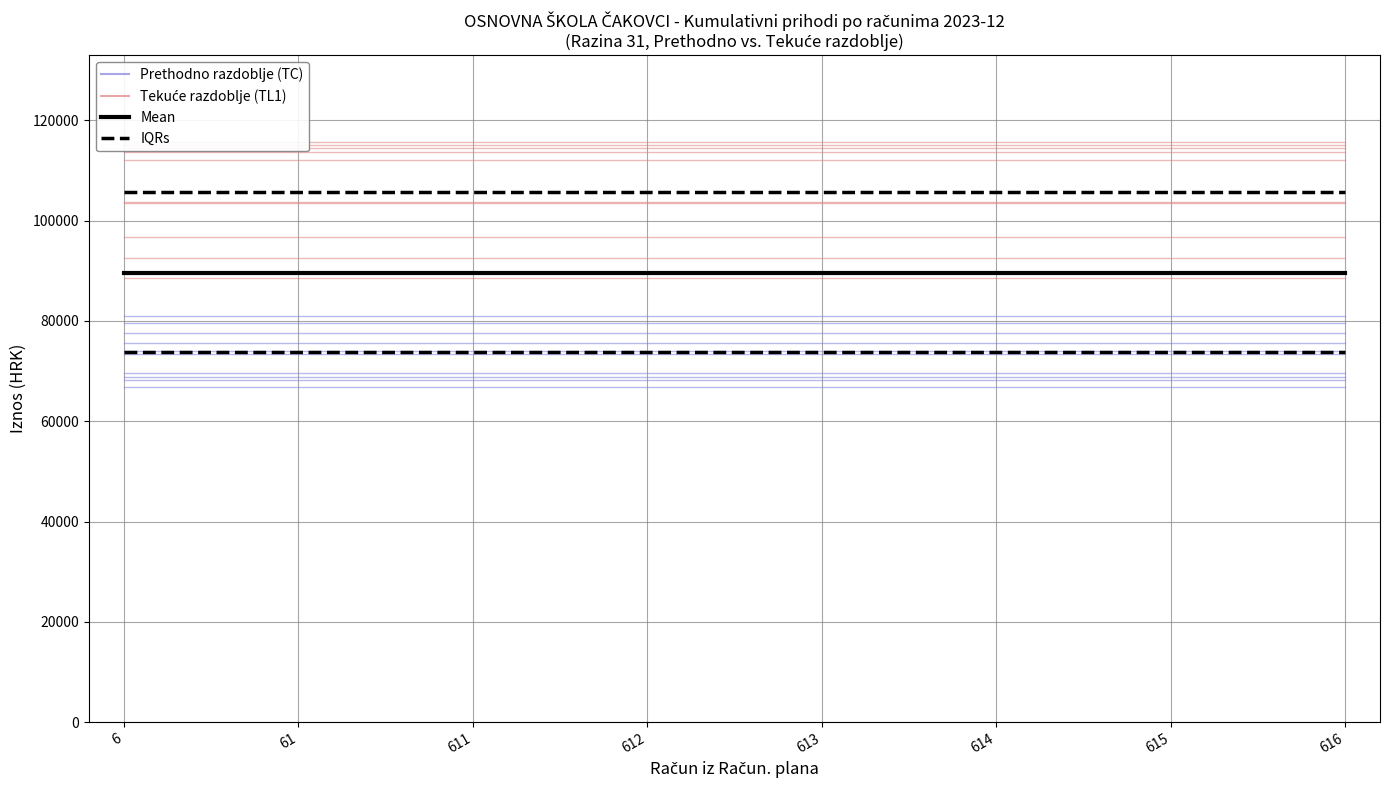

What is the spread (max minus min) of values at 615?

39898.2